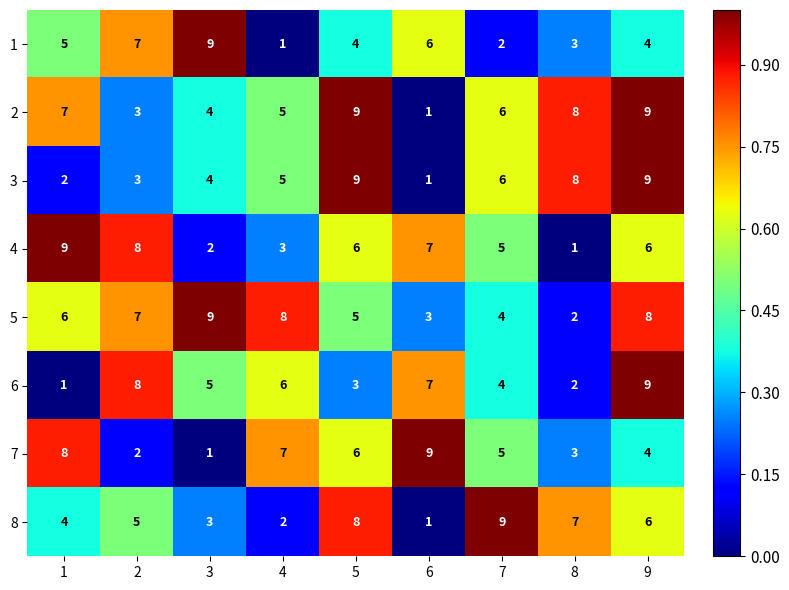

Is it true that 8 equals 0 at 6?

False